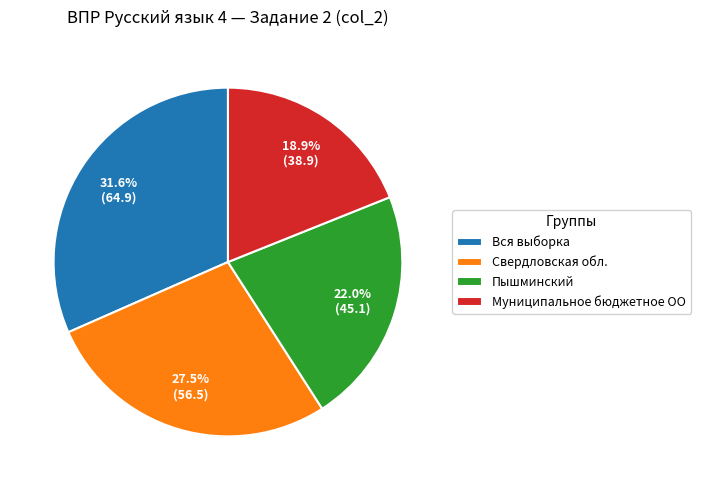

What percentage is the Пышминский slice, to the nearest percent?

22%